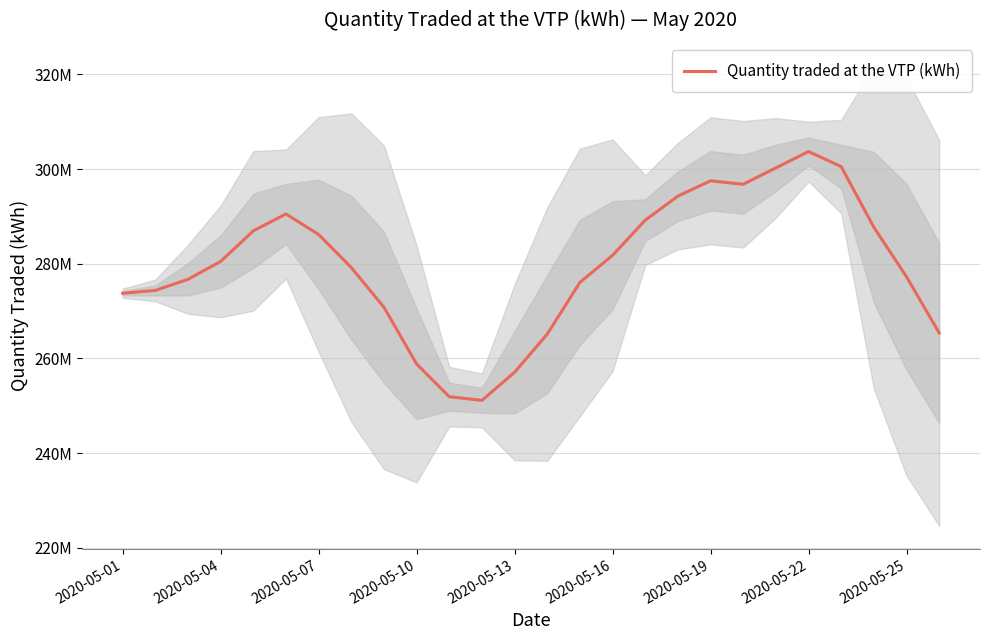

At which category does the data reach its first local valley?

11